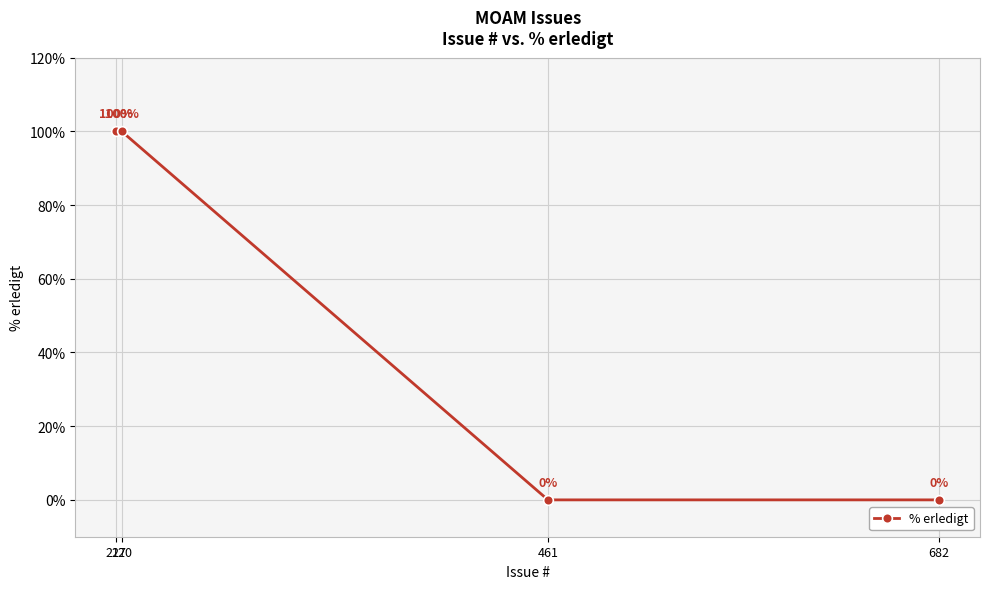

Reading left to right, transcribe all the data shown in this chart.

217=100	220=100	461=0	682=0